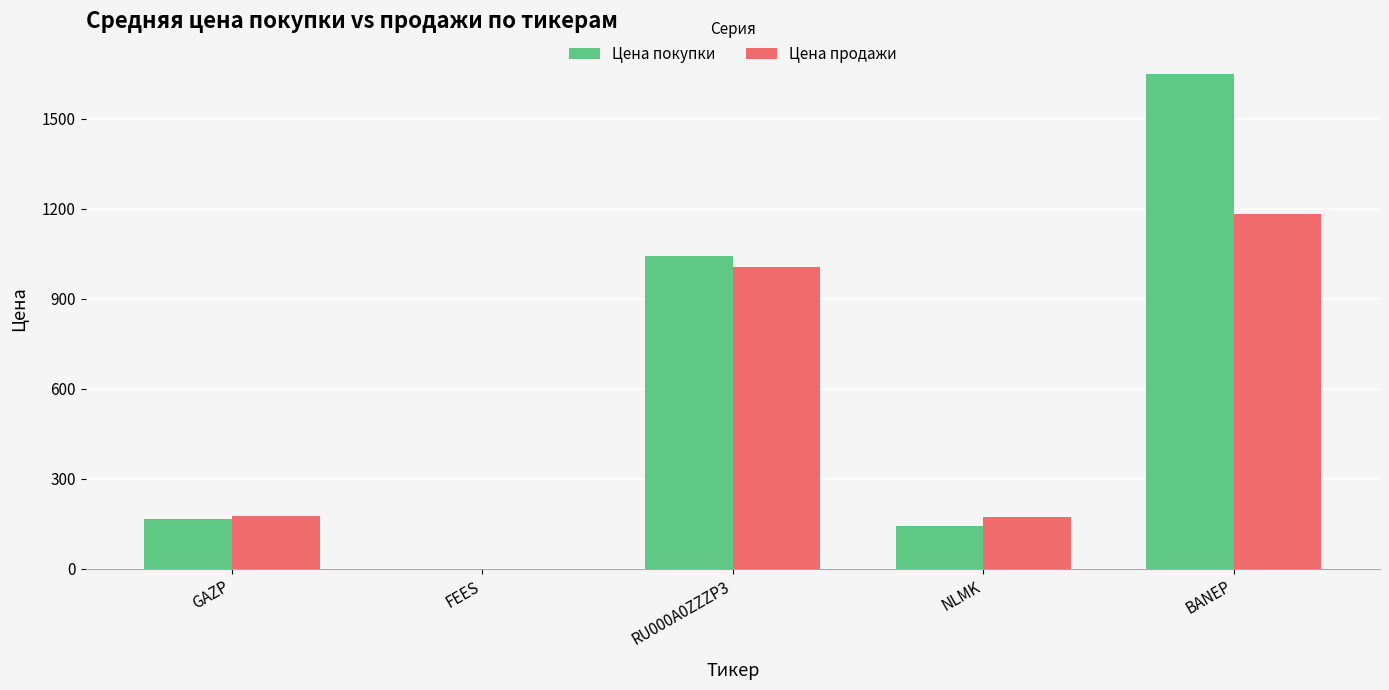

Which series has the largest total across all categories?

Цена покупки